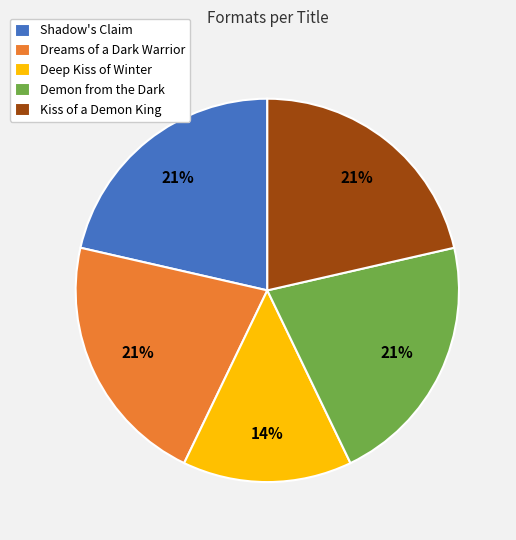

Is there any slice that represents more than half of the pie?

No